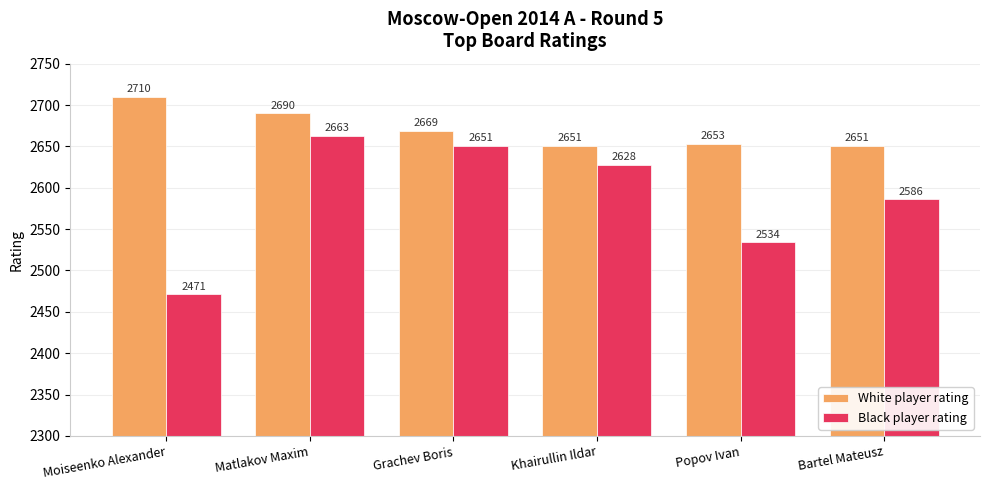

What is the approximate value of Black player rating at Popov Ivan?

2534